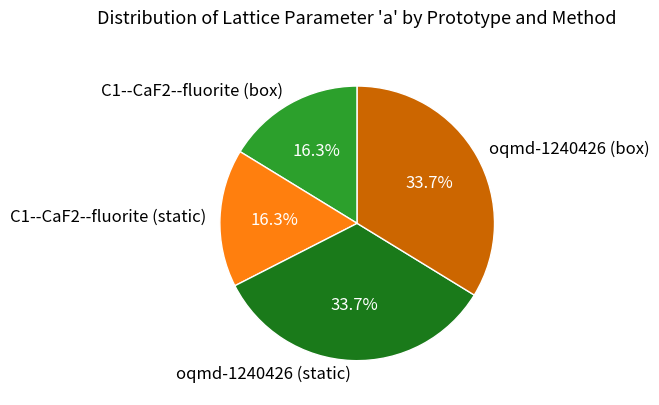

What percentage do C1--CaF2--fluorite (static) and oqmd-1240426 (box) together represent?

50.0%